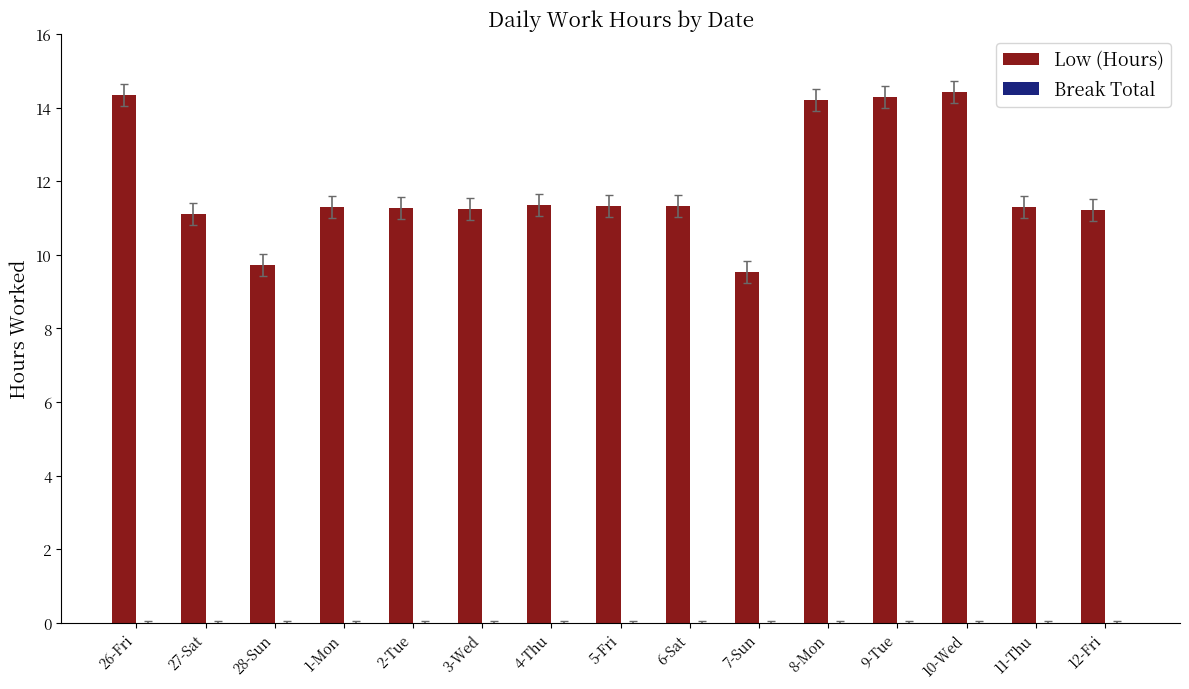

Are the bars horizontal?

No